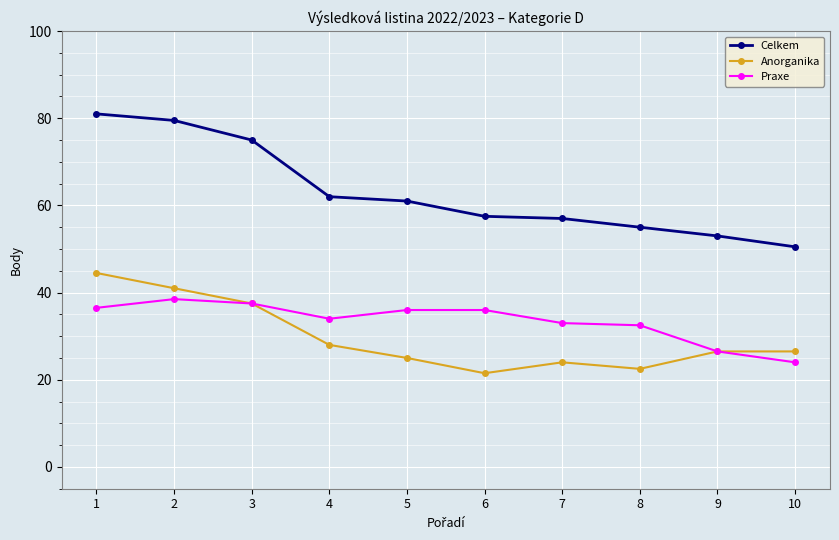

True or false: Celkem has a value of 89.0 at 8.

False